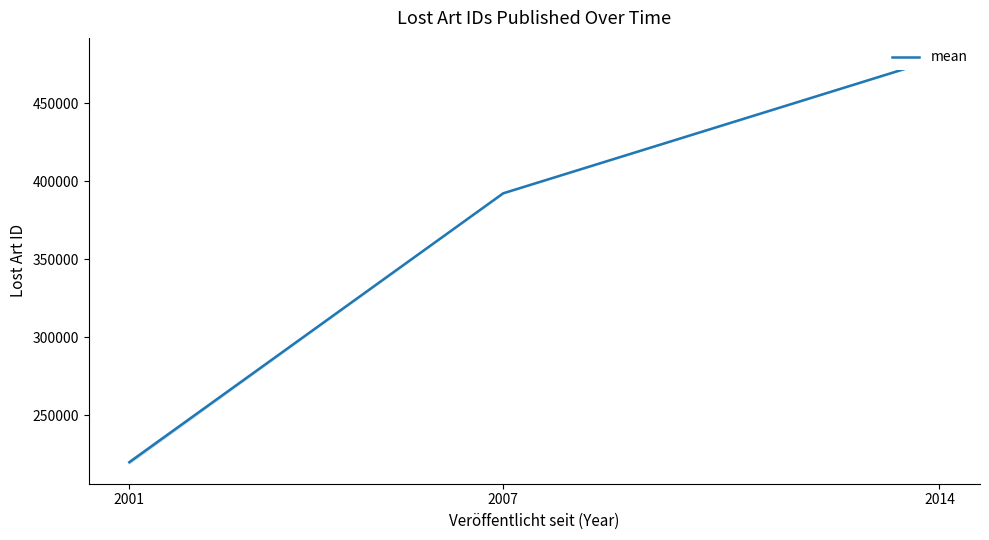

What is the difference between the maximum and minimum values?

259244.3